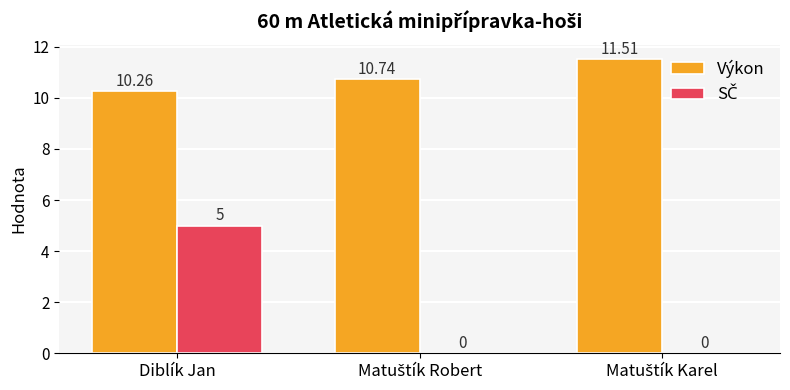

Where is Výkon nearest to the value 10?

Diblík Jan